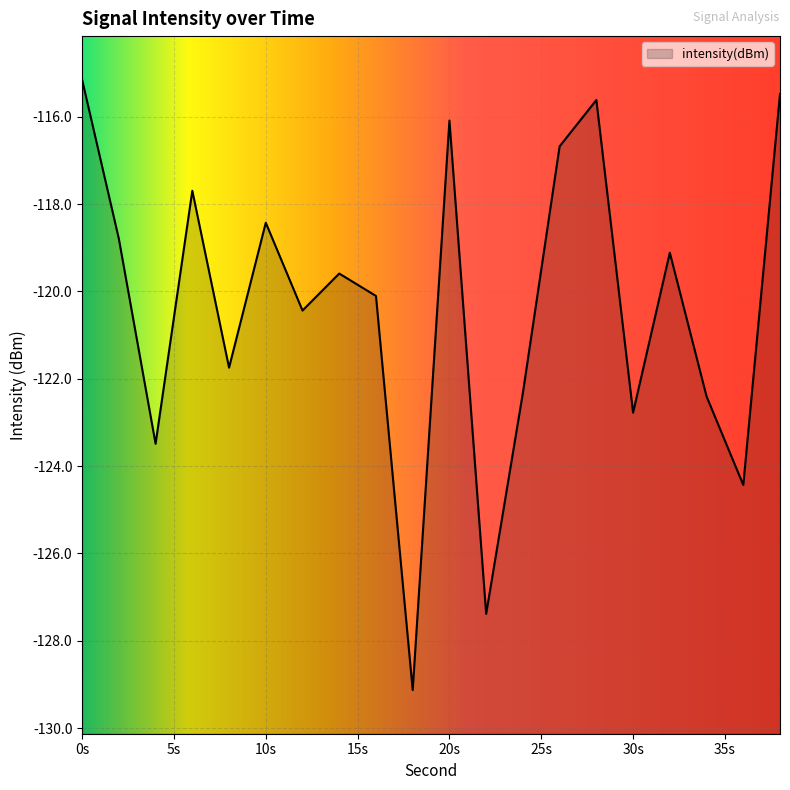

What is the sum of the values at 0s and 10s?

-233.6